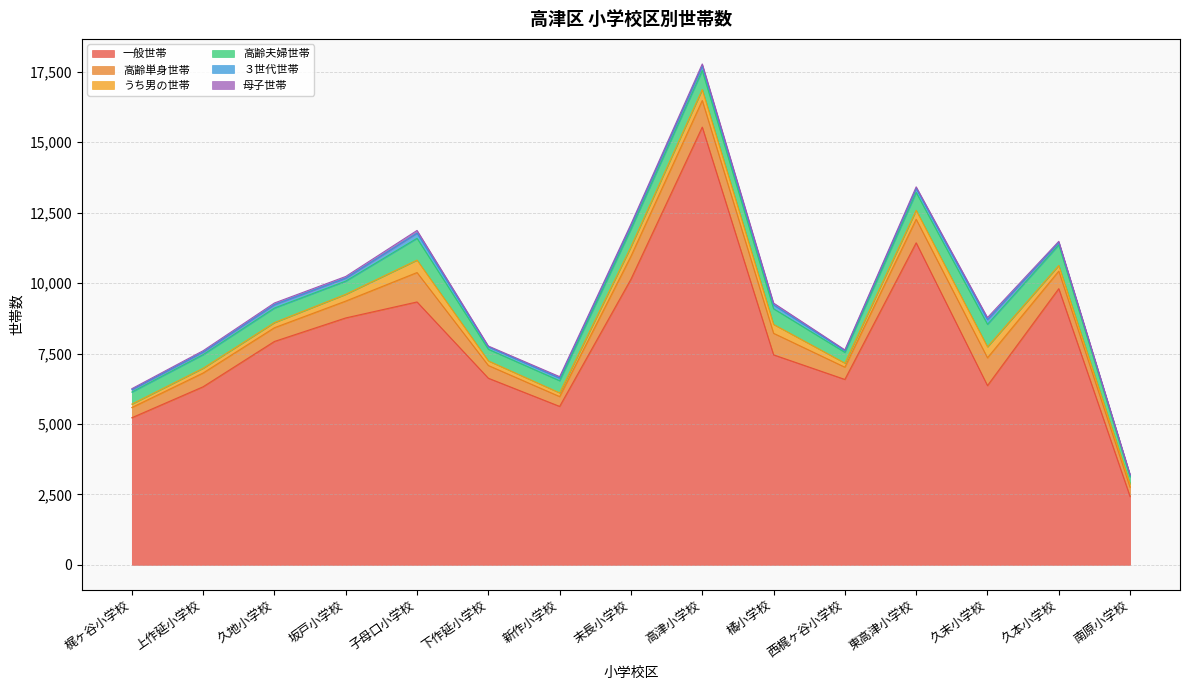

Where is 高齢単身世帯 nearest to the value 687?

久本小学校